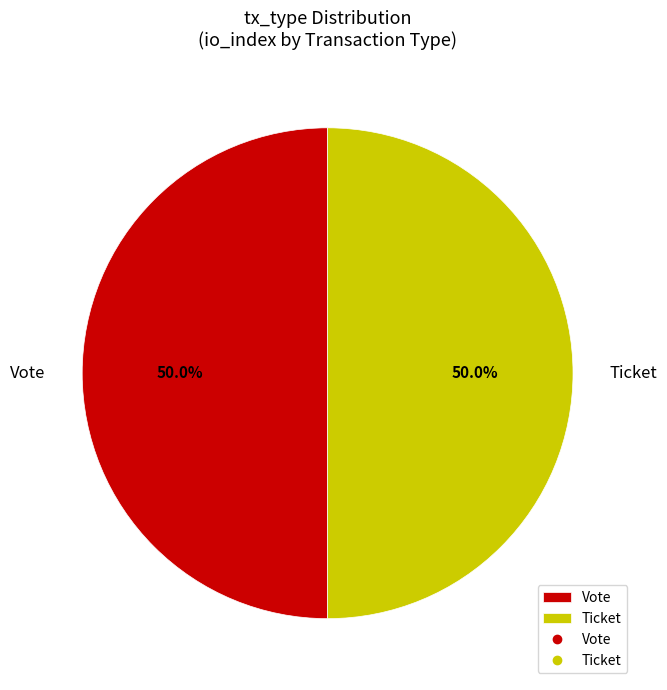

Combined, what portion of the pie is Vote and Ticket?

100.0%